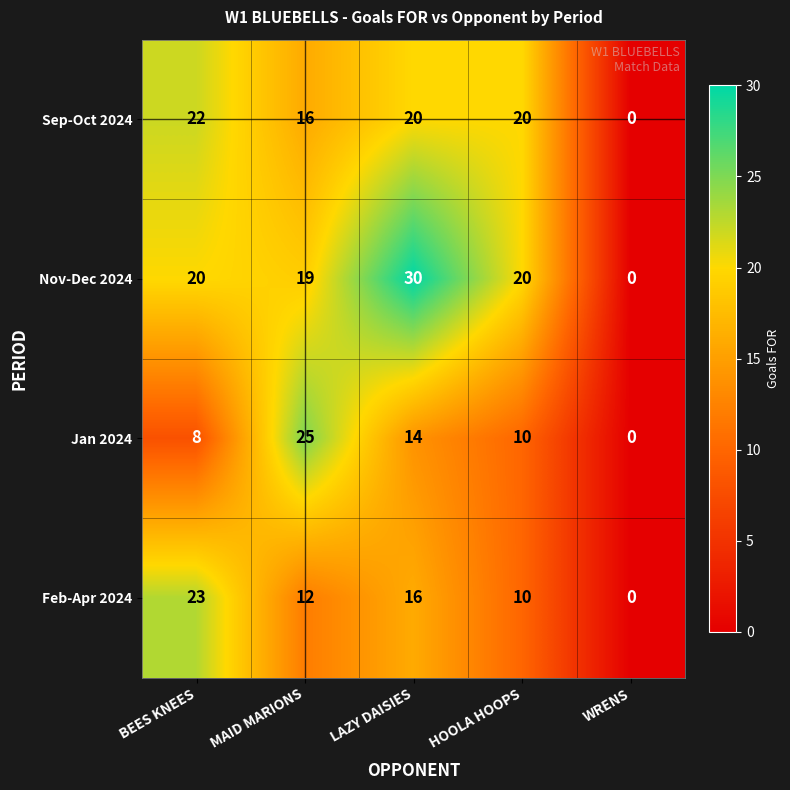

How many series are shown in this chart?

4